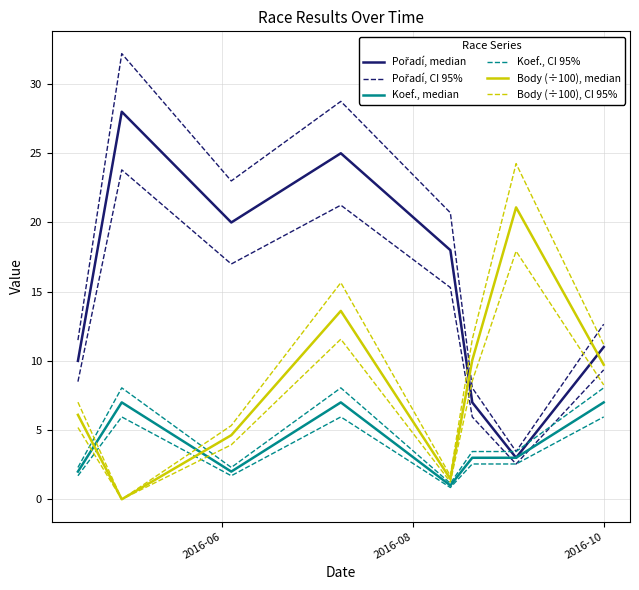

How many interior local valleys does the Pořadí, median series have?

2